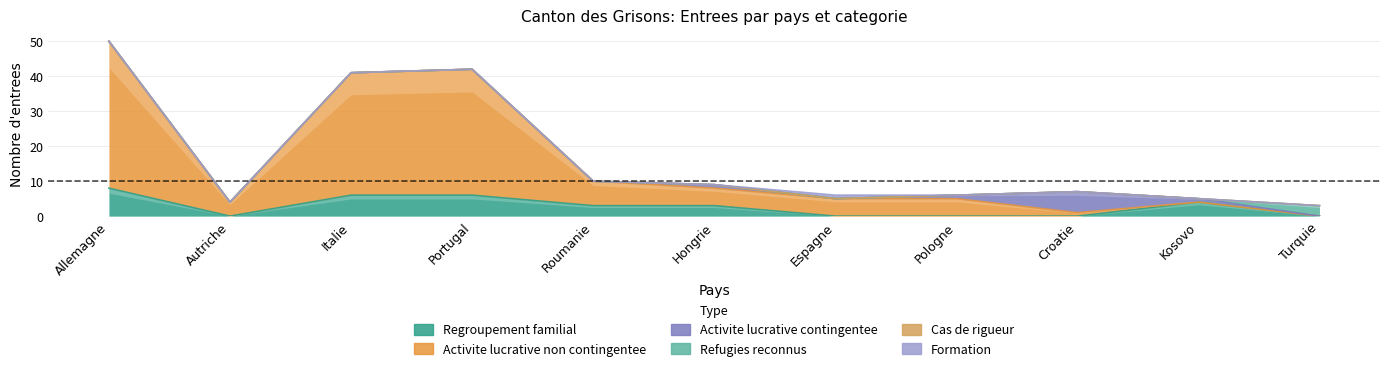

Which series has the largest range (max minus min)?

Activite lucrative non contingentee